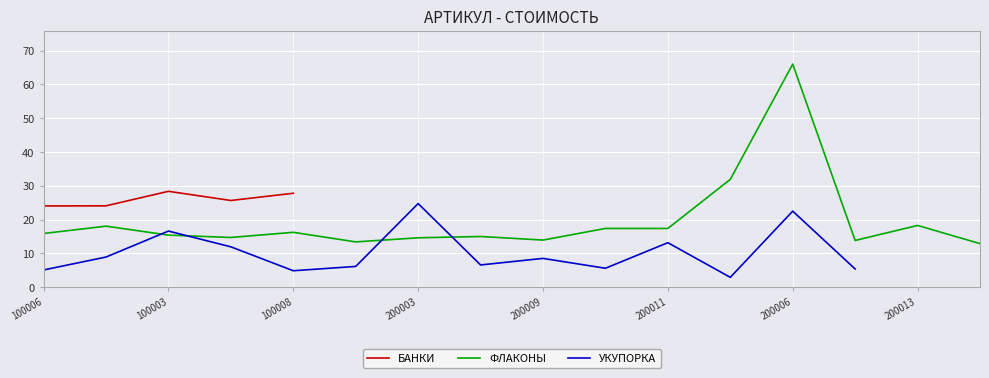

How many interior local peaks does the ФЛАКОНЫ series have?

5